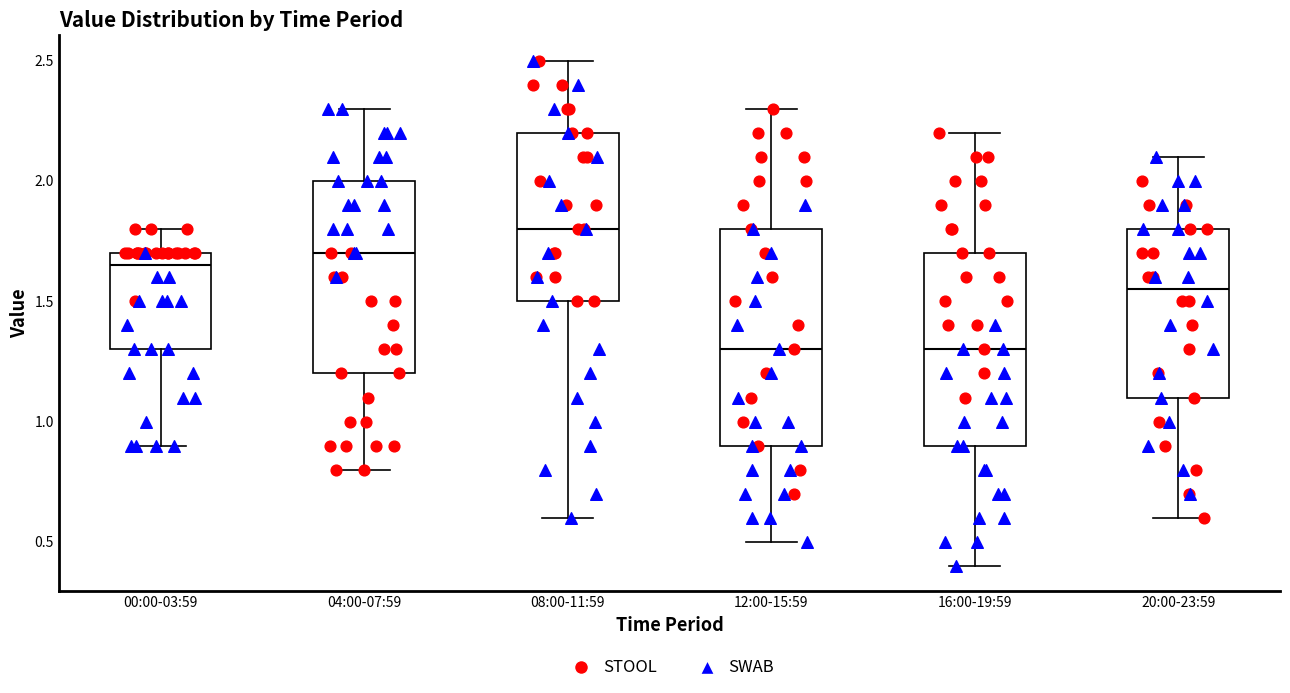

Which box's median line is the highest?

08:00-11:59